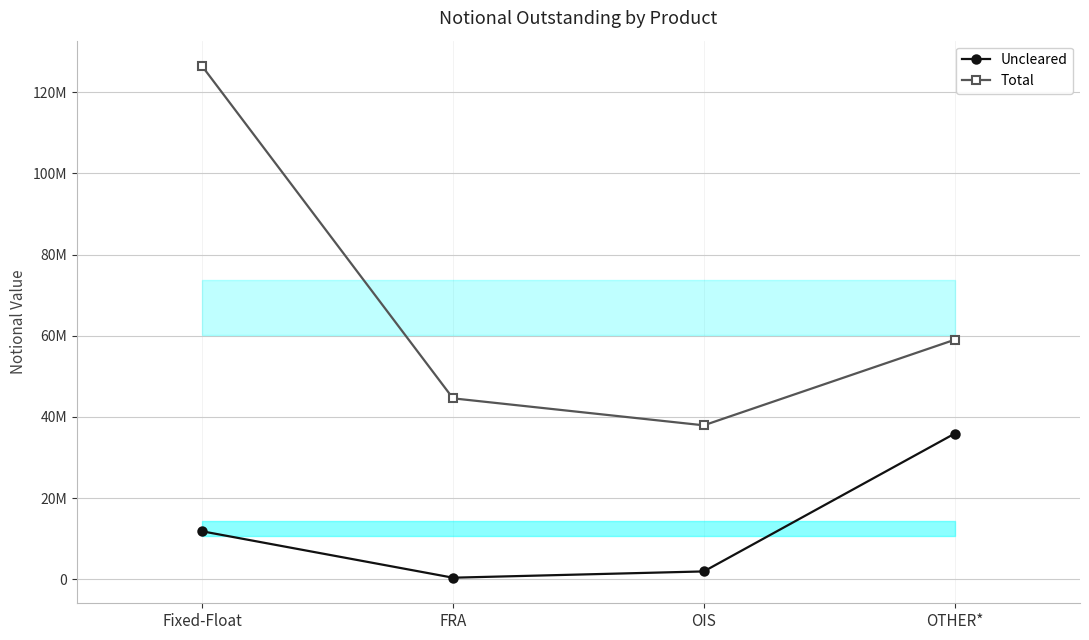

The value of Total at Fixed-Float is 126380212. True or false?

True